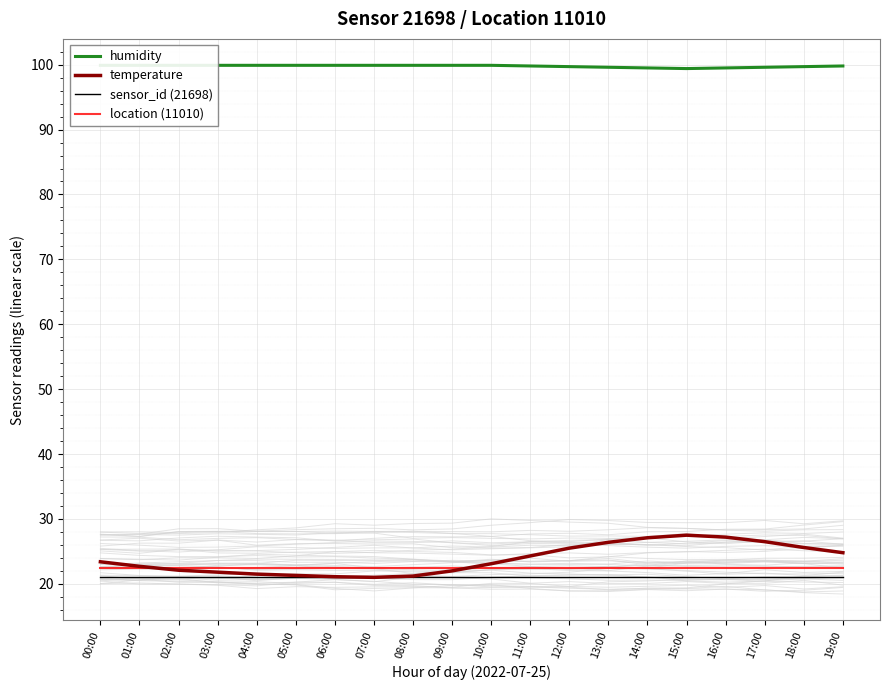

Is this an area chart (filled region under the line)?

No